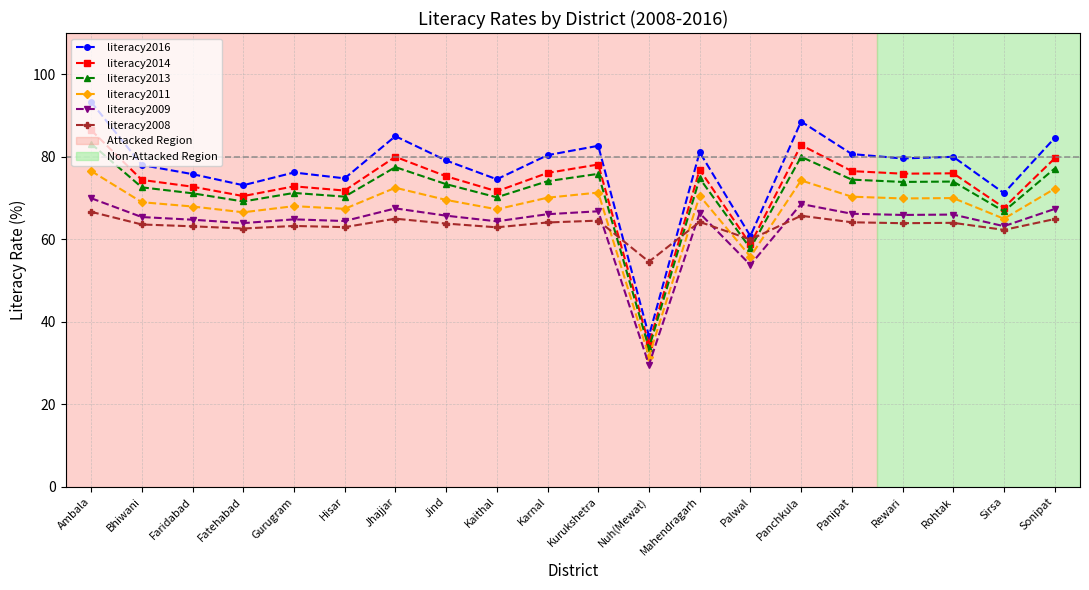

In literacy2011, how many points are lower than both neighbors (excluding endpoints)?

7